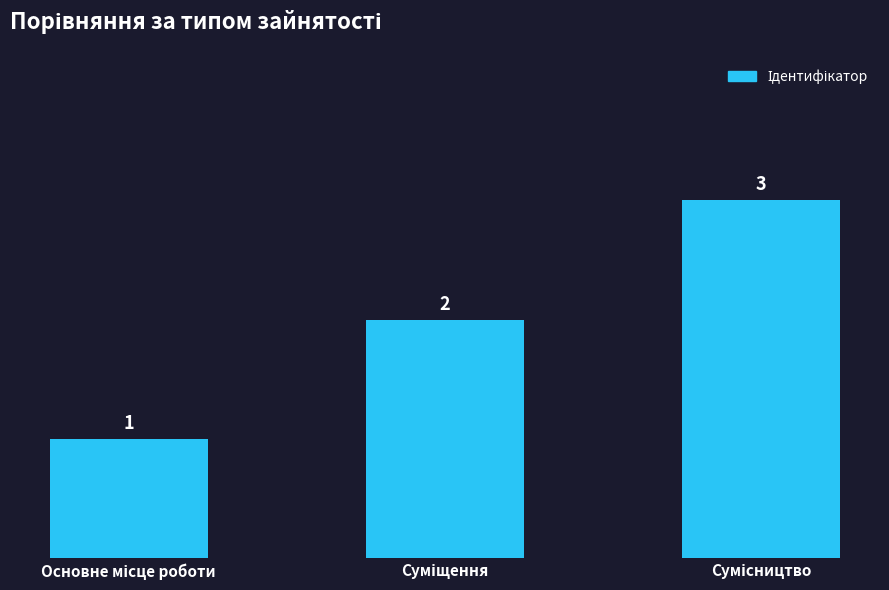

What is the average value?

2